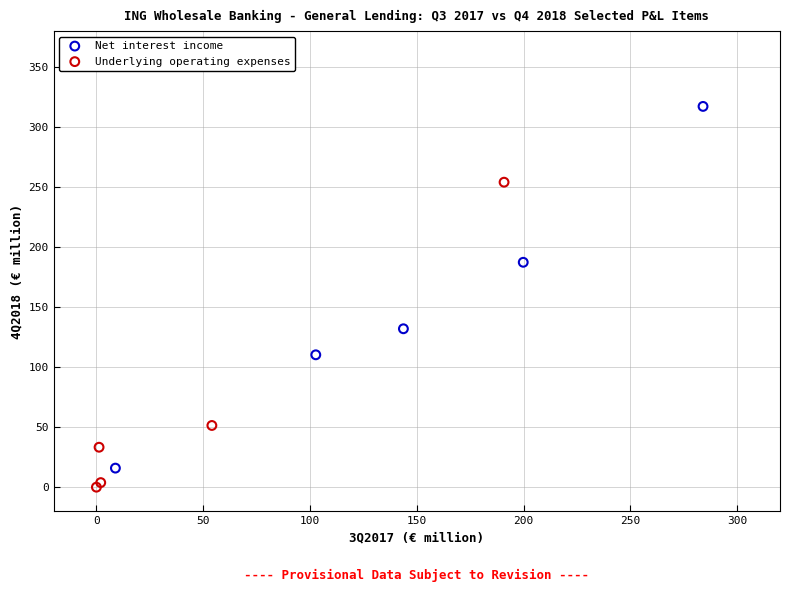

Which series has the widest spread of Y values?

Net interest income